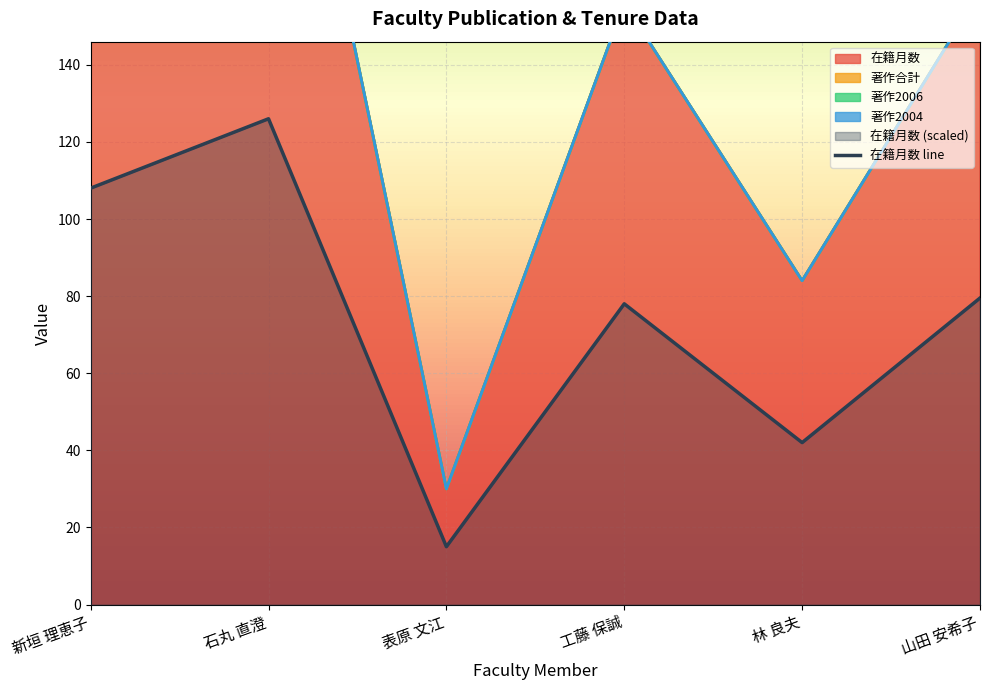

True or false: 在籍月数 has a value of 149 at 林 良夫.

False